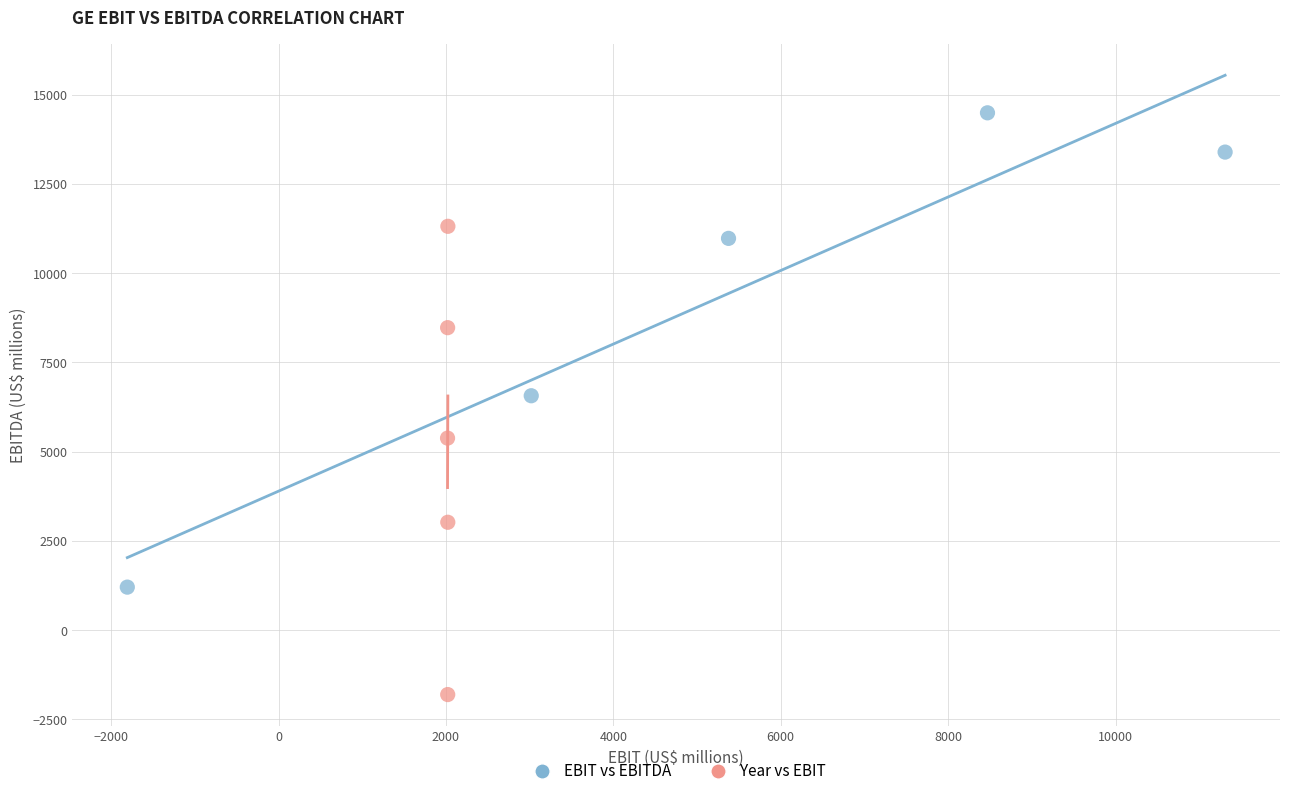

Which series reaches the maximum Y coordinate?

EBIT vs EBITDA